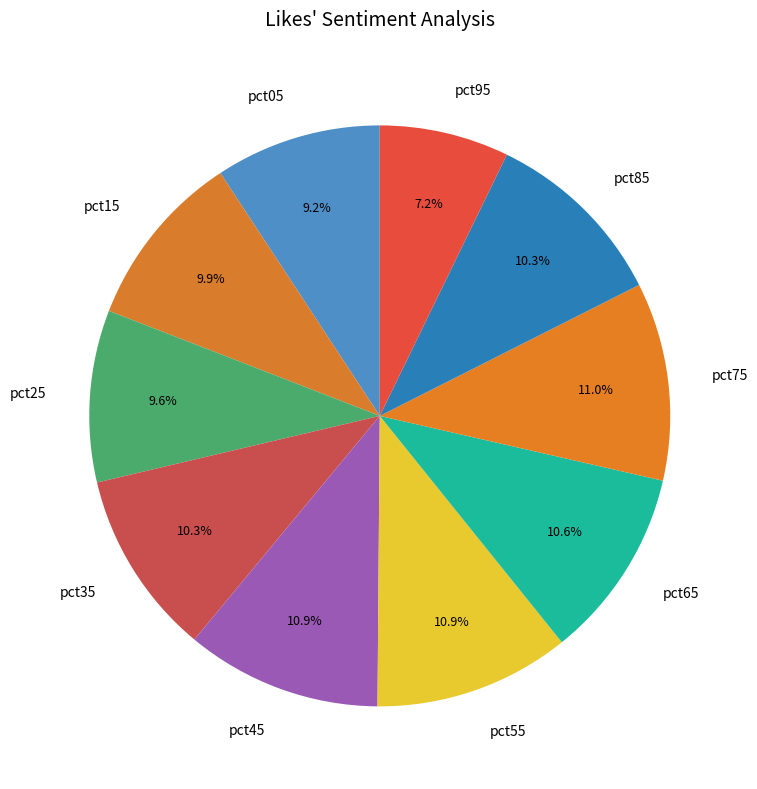

Does any single category account for the majority?

No